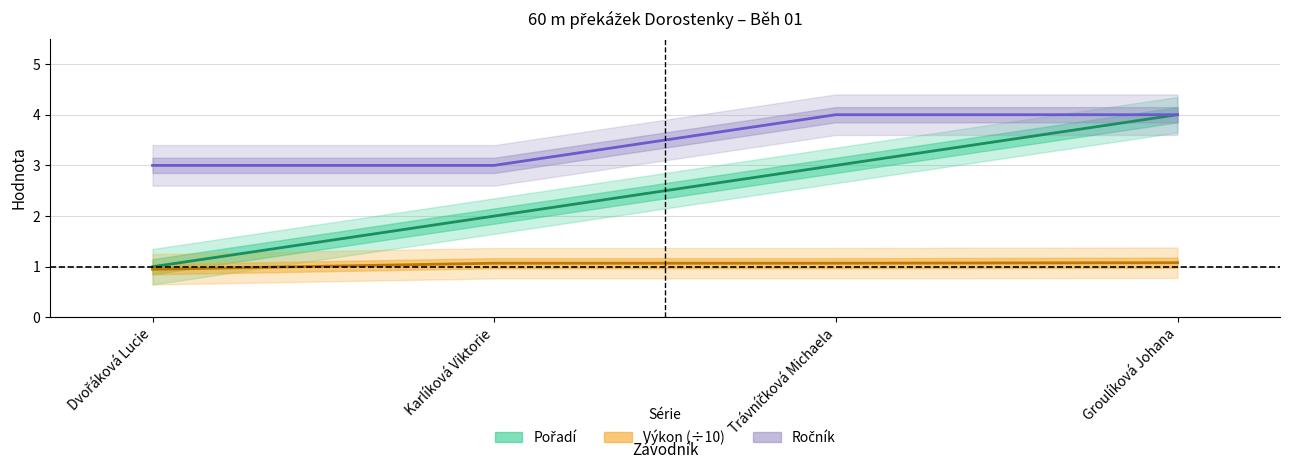

True or false: Výkon and Pořadí cross at least once.

False